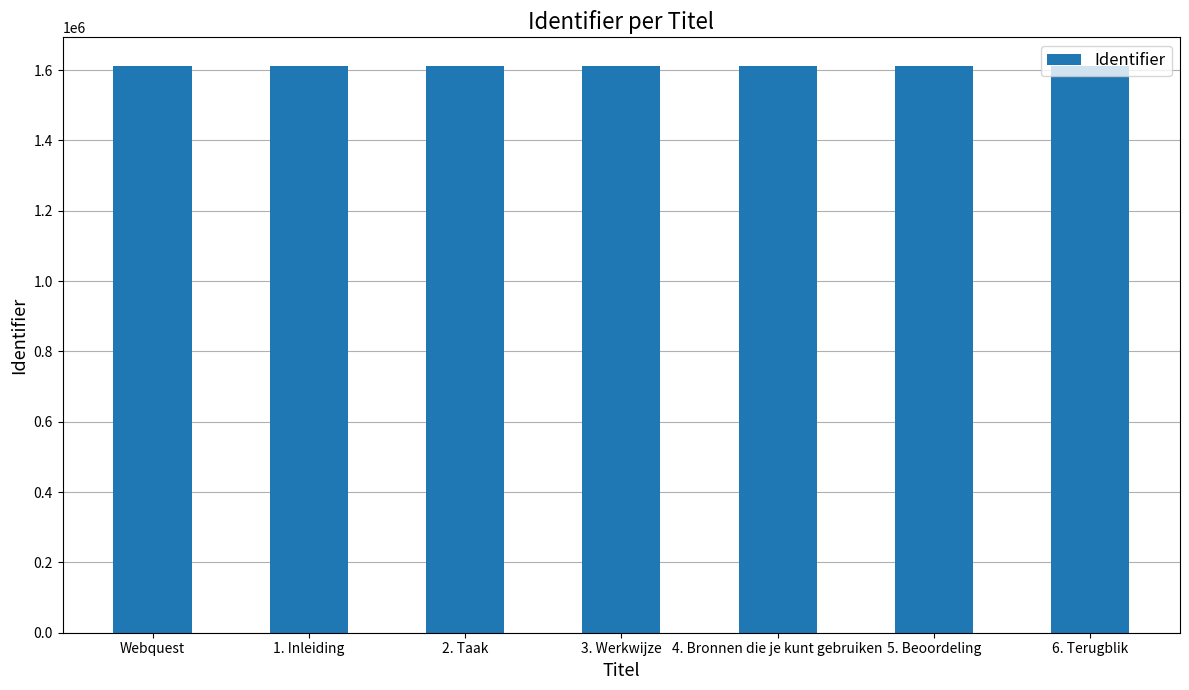

What is the minimum value shown in the chart?

1612655